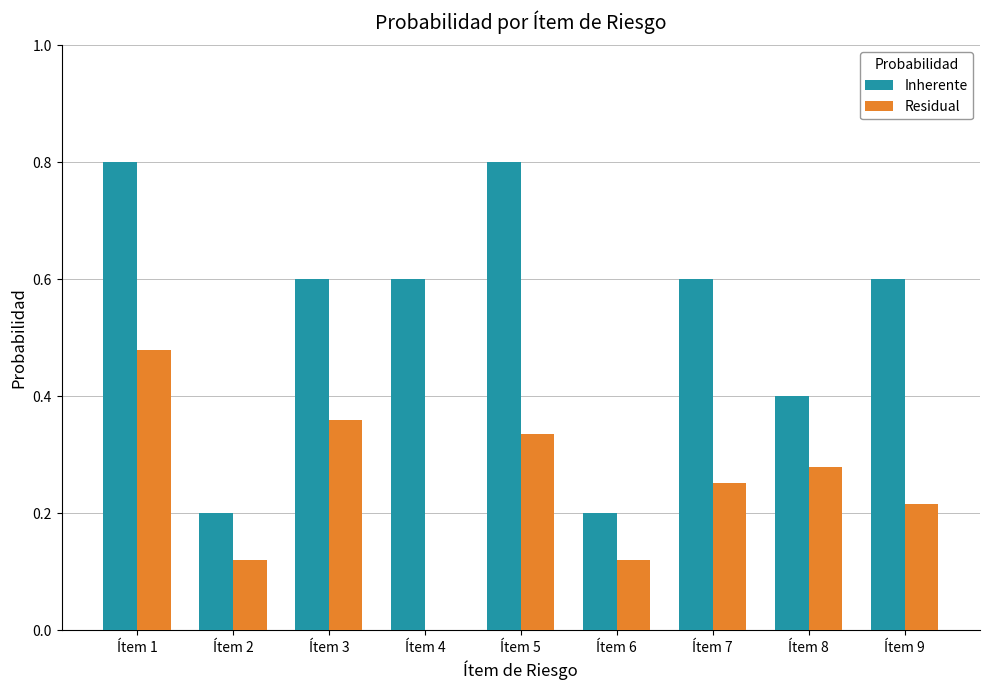

What is the sum of all Inherente values?

4.8